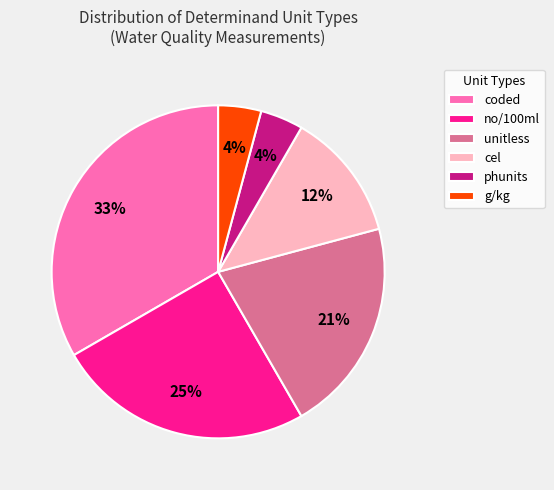

To the nearest percent, what is the average slice percentage?

17%